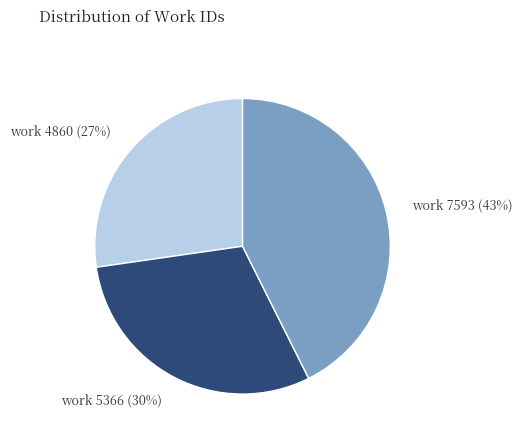

To the nearest percent, what is the combined percentage of work 7593 (43%) and work 4860 (27%)?

70%